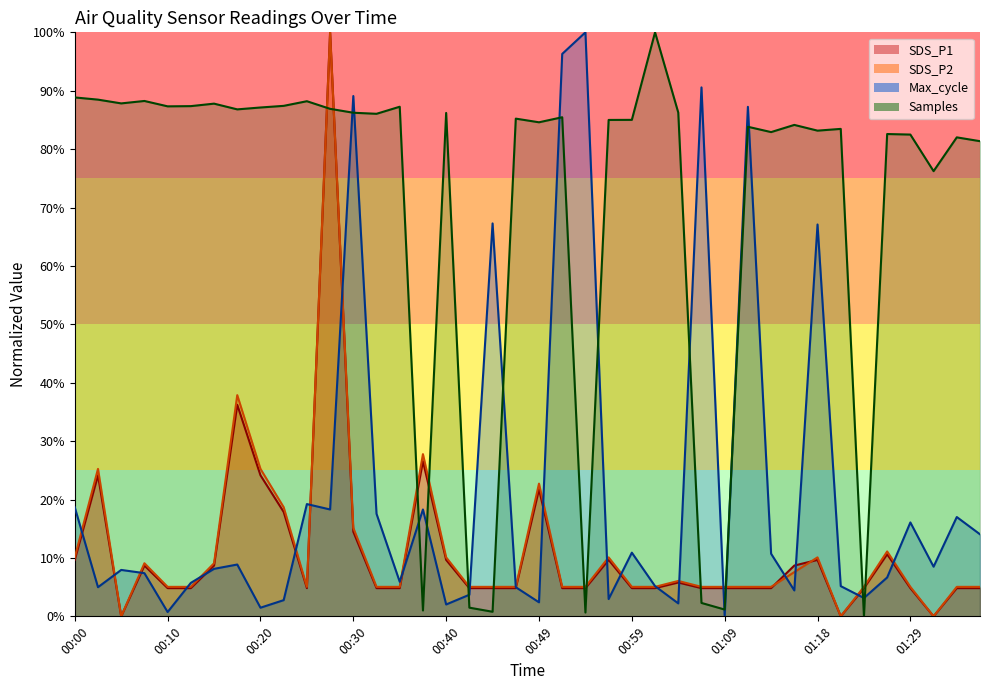

What is the average value of the SDS_P2 series?

11.4